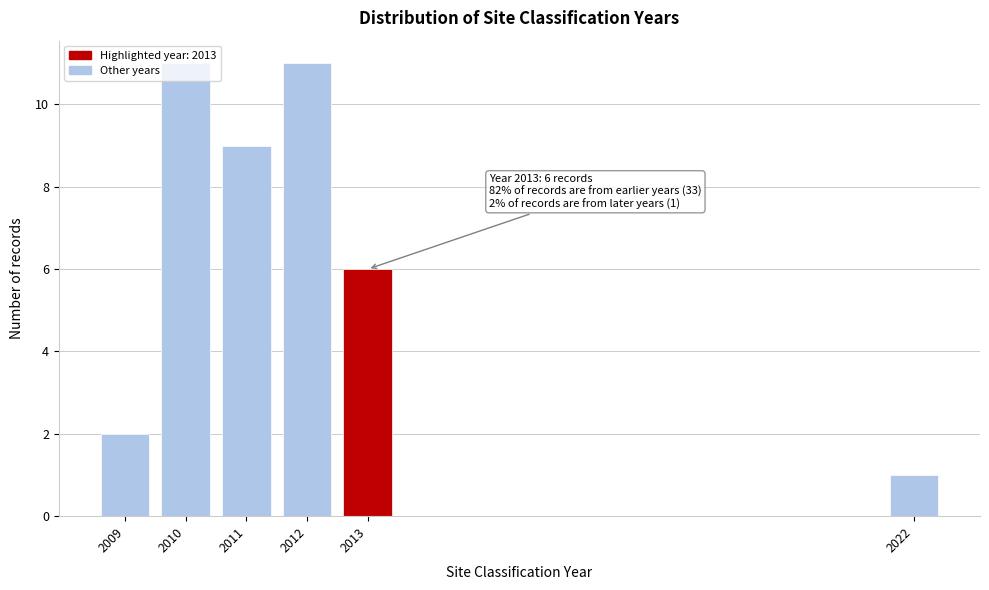

What is the greatest value displayed?

11